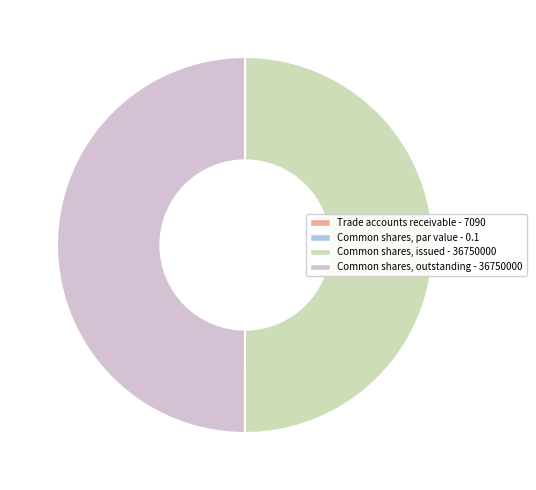

The Common shares, issued slice represents 56% of the pie. True or false?

False